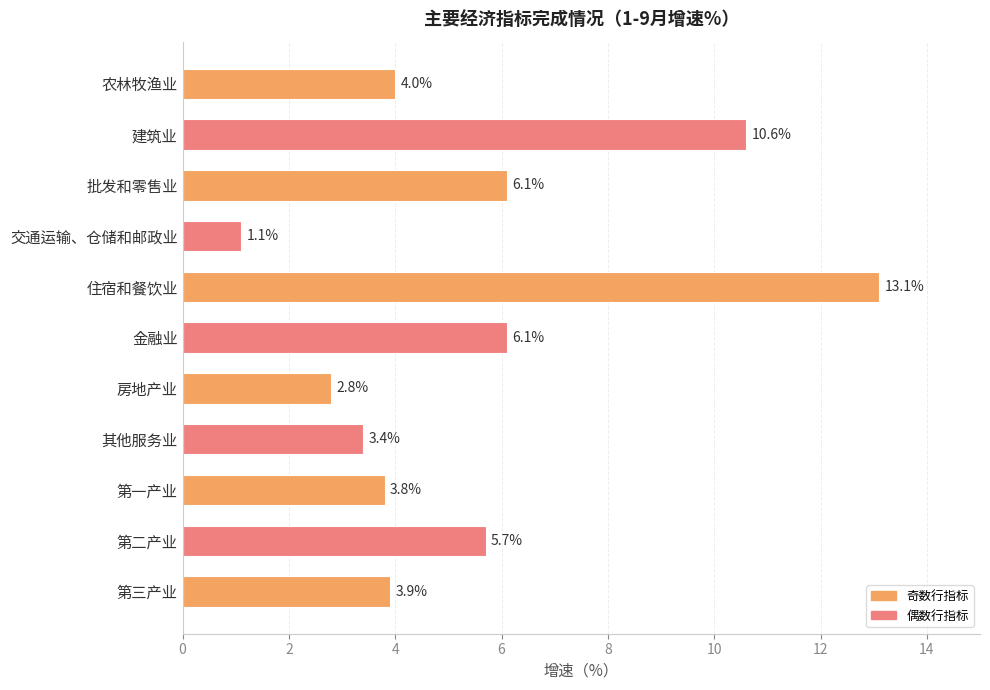

What position from the bottom is 建筑业?

10